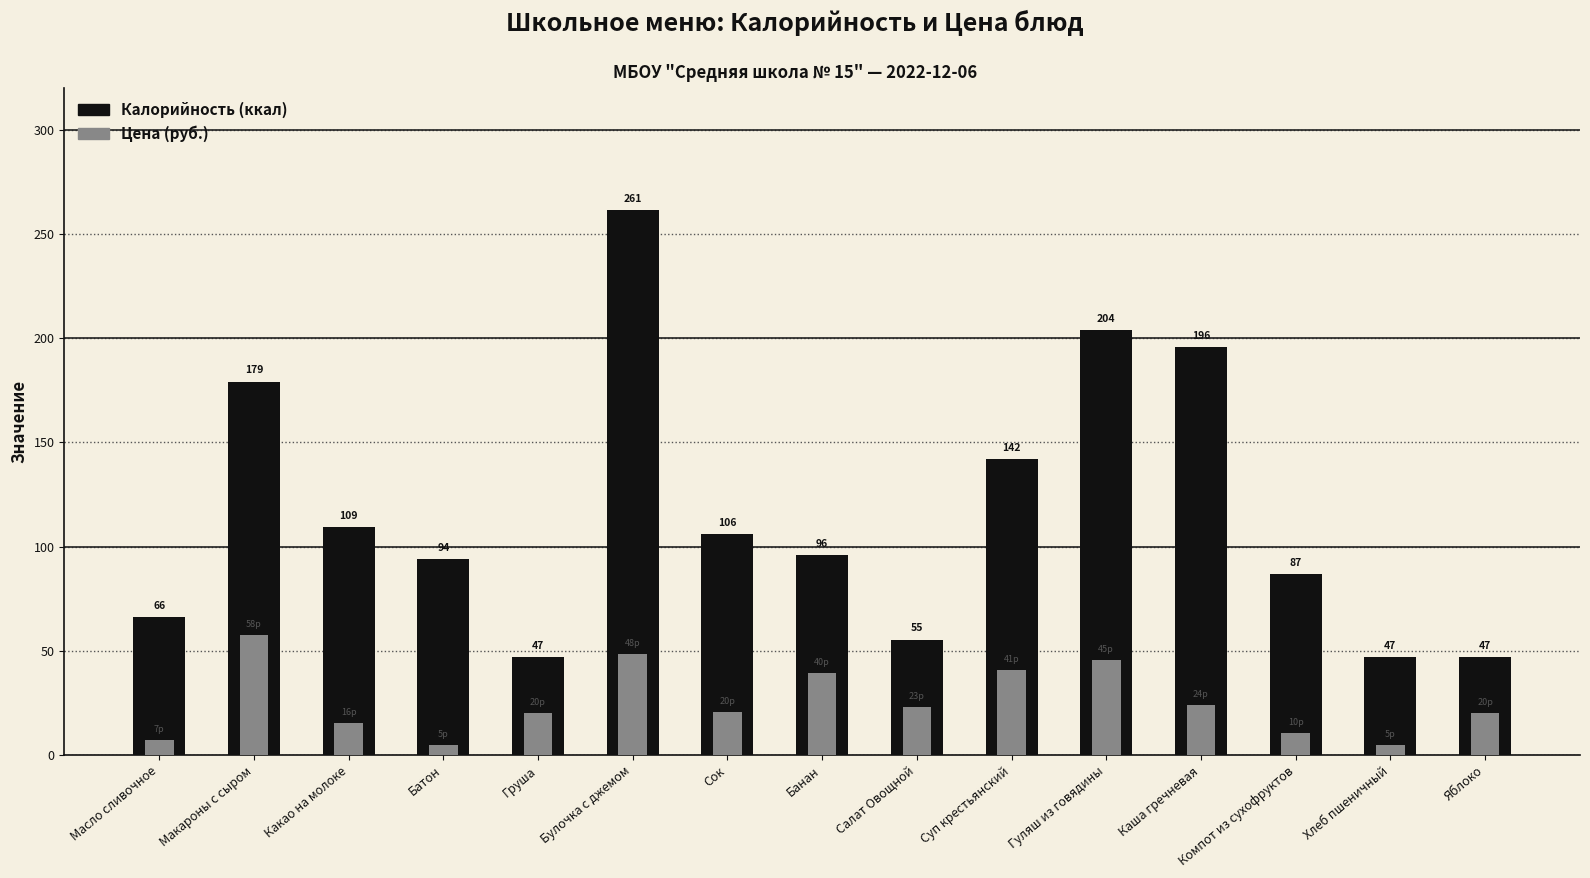

At which label does Калорийность reach its minimum?

Груша